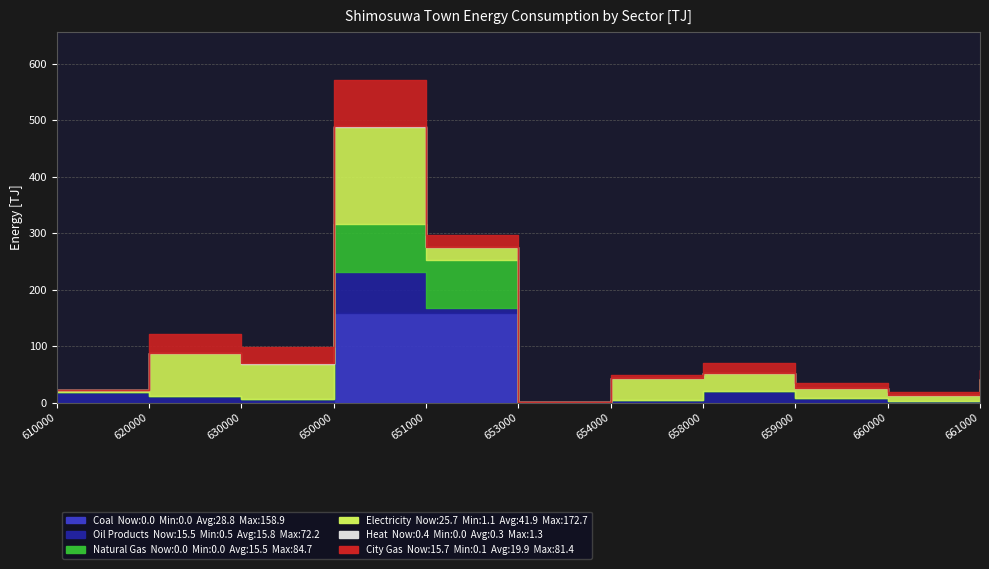

In City Gas, how many points are higher than both neighbors (excluding endpoints)?

3